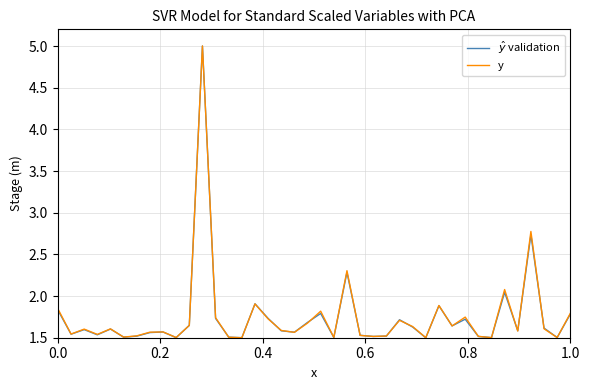

What is the greatest value displayed?

5.0